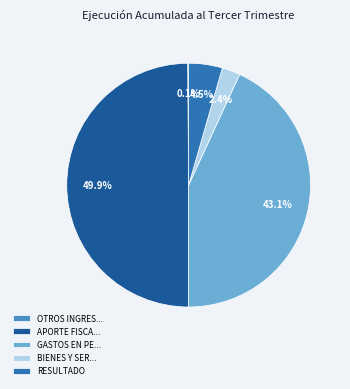

Combined, do BIENES Y SER... and RESULTADO account for over 50%?

No